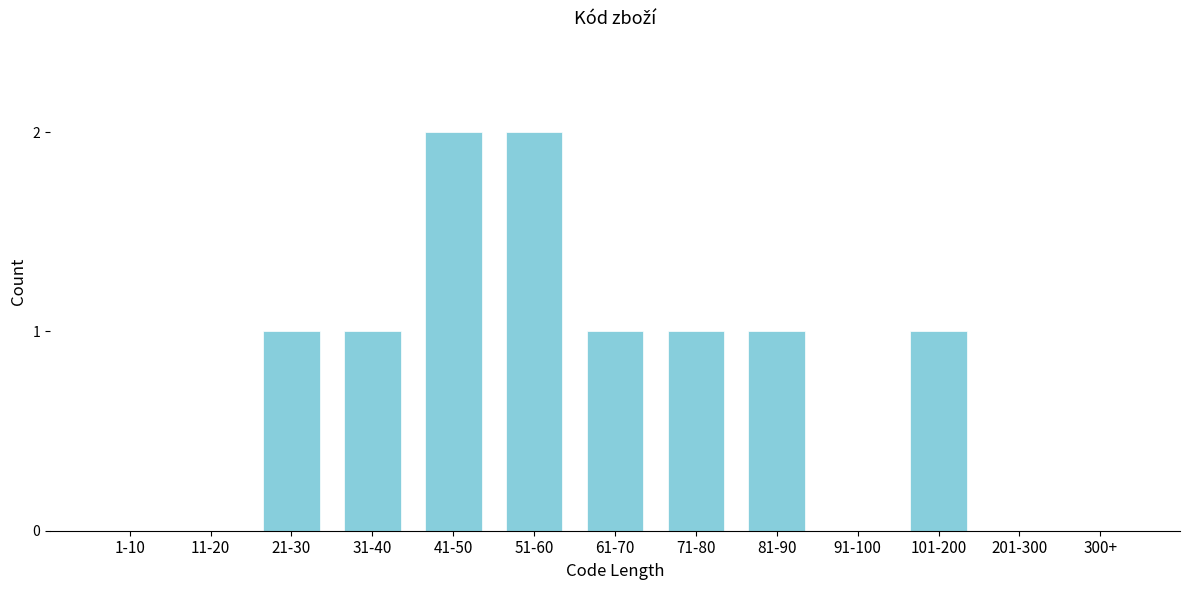

Reading right to left, transcribe all the data shown in this chart.

300+=0	201-300=0	101-200=1	91-100=0	81-90=1	71-80=1	61-70=1	51-60=2	41-50=2	31-40=1	21-30=1	11-20=0	1-10=0